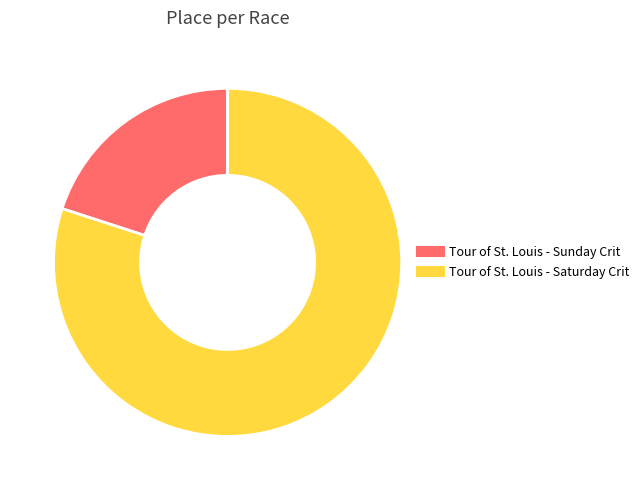

The Tour of St. Louis - Saturday Crit slice represents 92% of the pie. True or false?

False